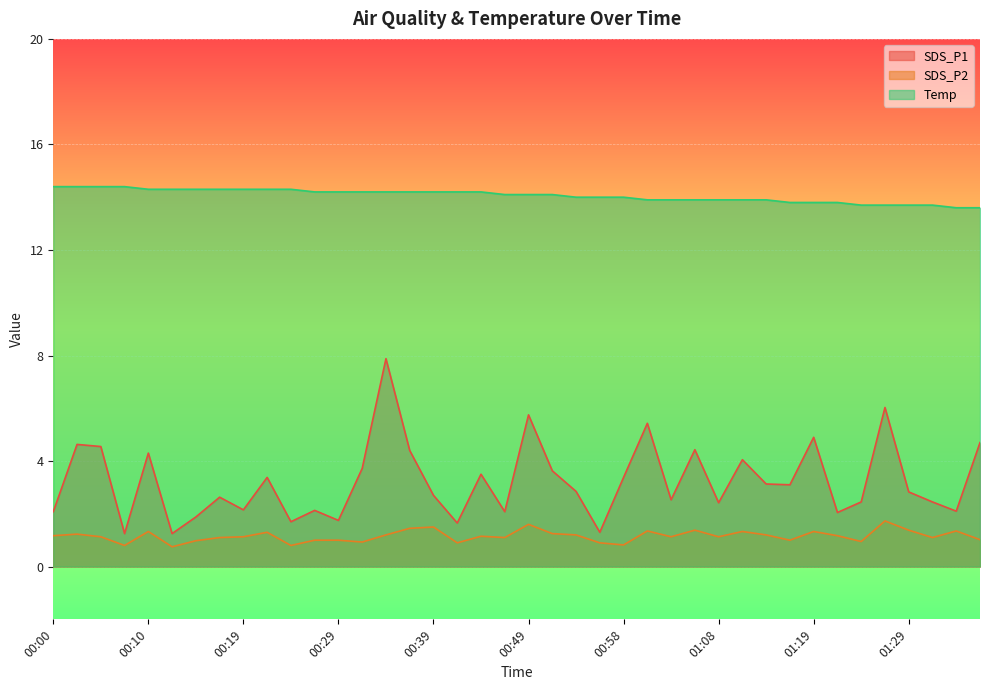

Is it true that Temp equals 14.2 at 00:39?

True